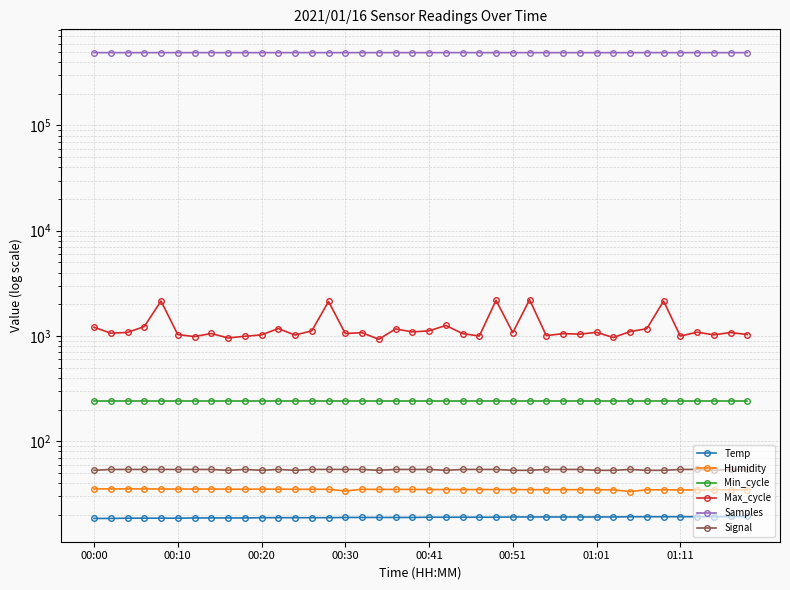

Read the Max_cycle value at 21.

1260.0